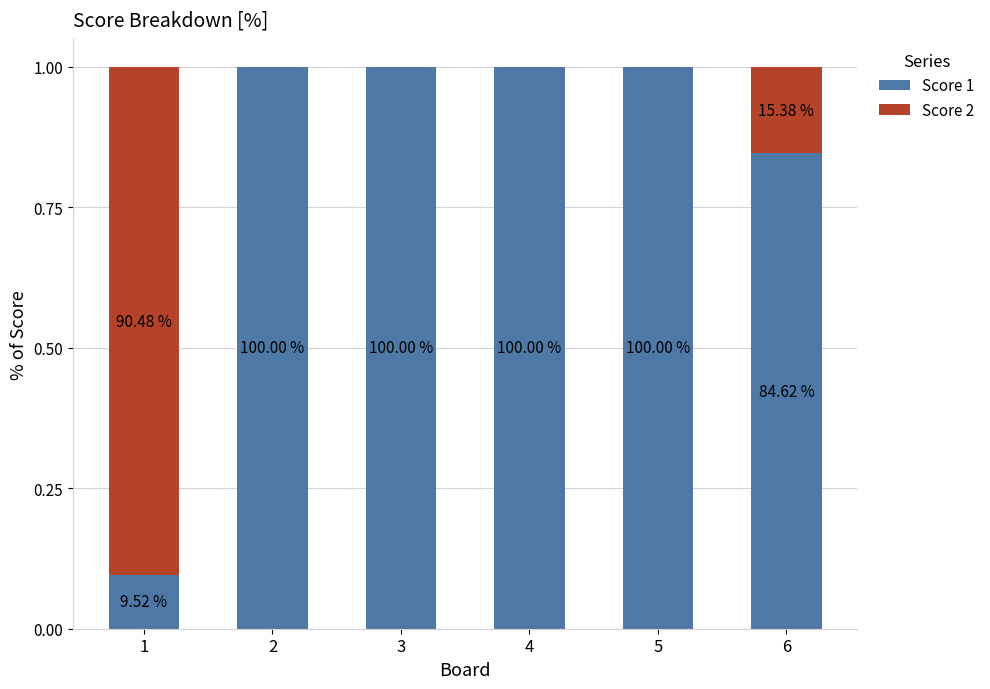

Does the chart contain stacked bars?

Yes